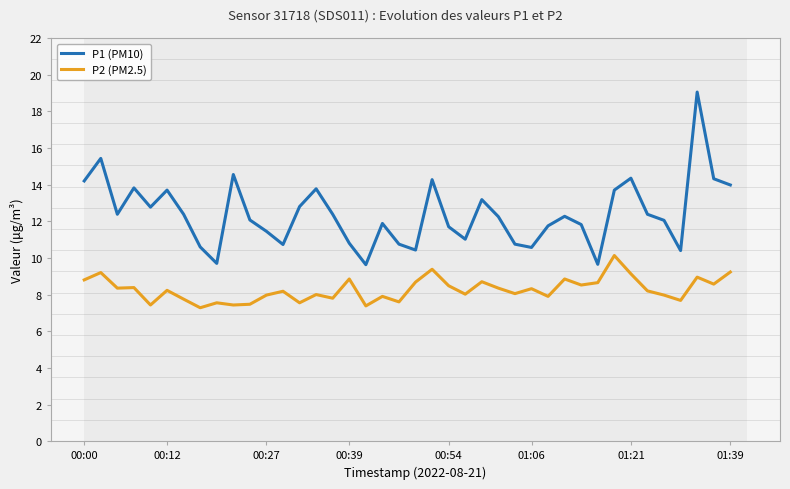

What is the difference between the maximum and minimum values in the P1 (PM10) series?

9.4